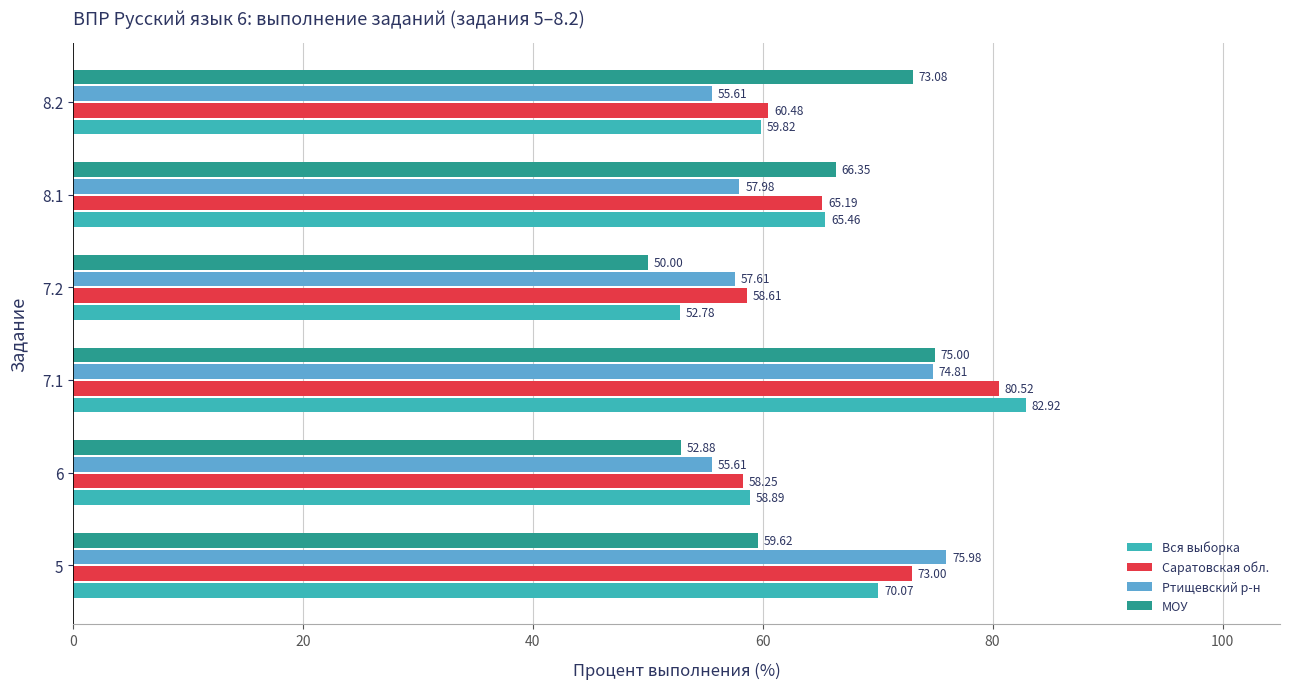

Rank the series by their maximum value, from highest to lowest.

Вся выборка, Саратовская обл., Ртищевский р-н, МОУ